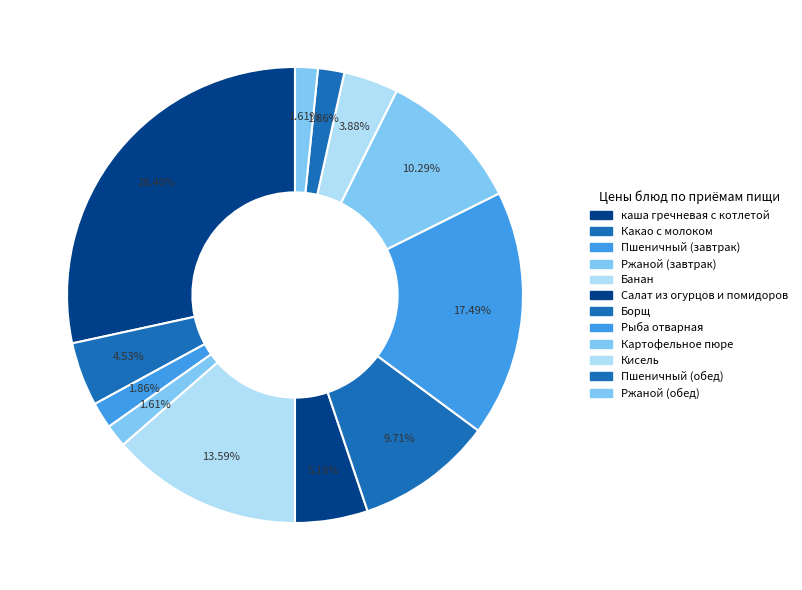

To the nearest percent, what is the difference between the largest and smallest slice percentages?

27%